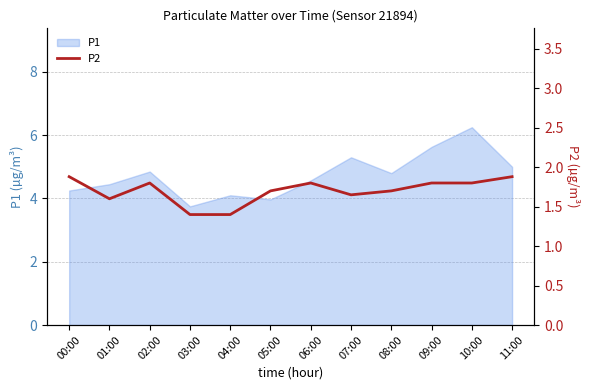

How many interior local peaks (higher than both neighbors) does the data have?

2